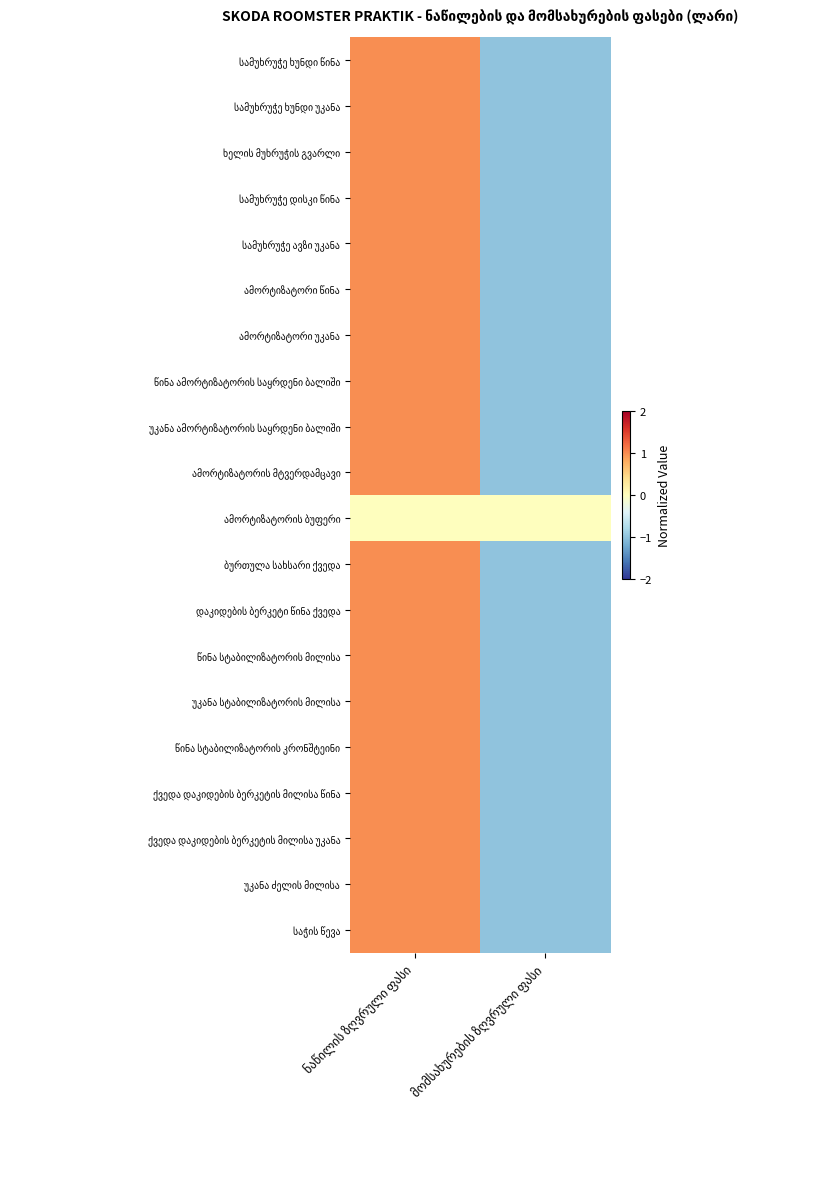

What is the difference between the highest and lowest values at მომსახურების ზღვრული ფასი?

1.0